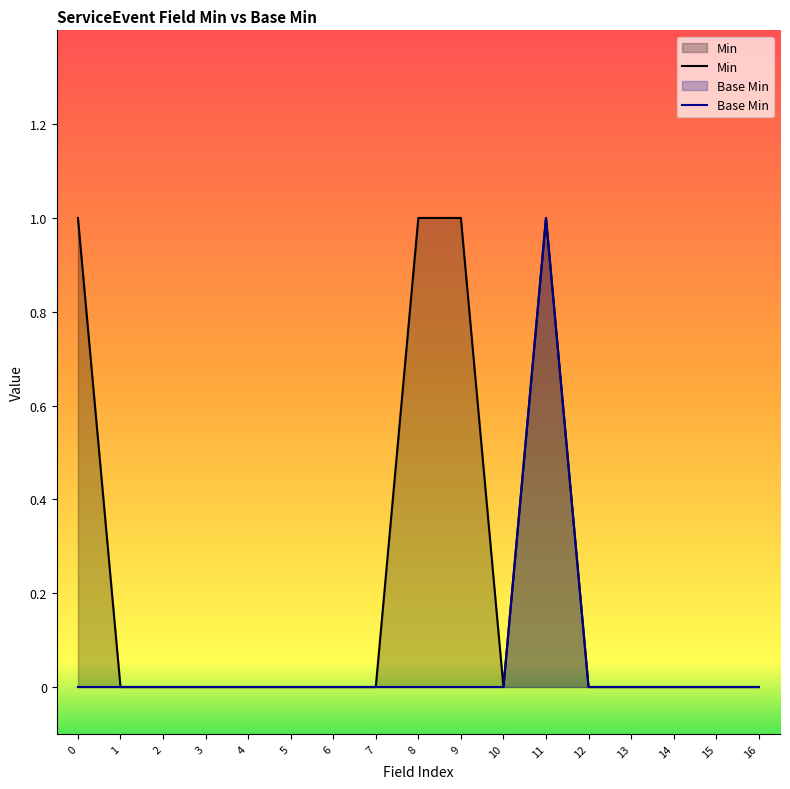

Which category has the highest value in the Base Min series?

11